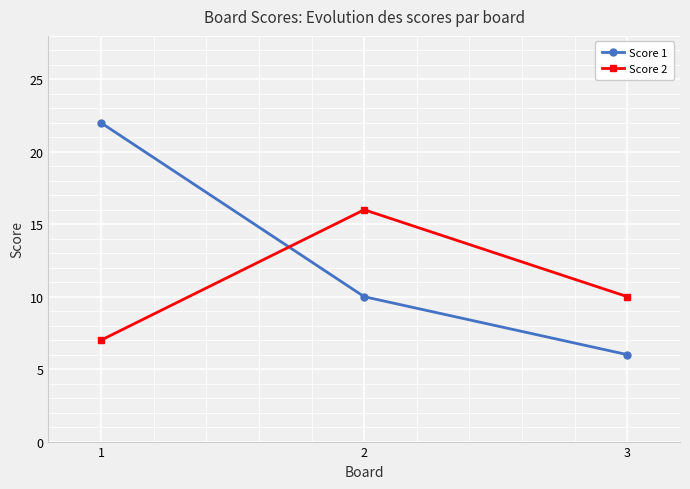

What is the sum of the Score 1 values at 3 and 2?

16